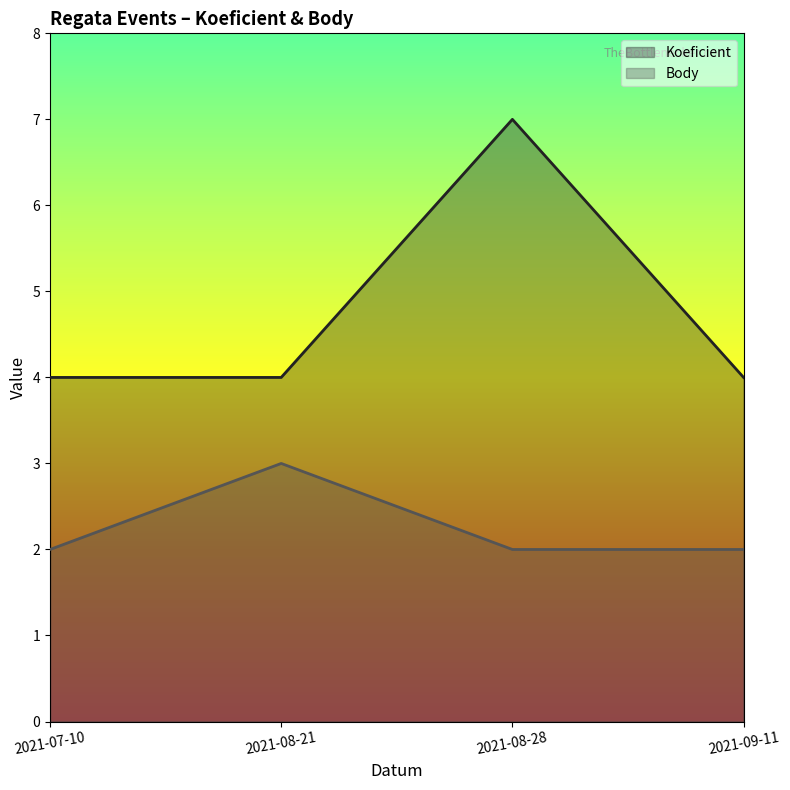

Rank the series by their maximum value, from lowest to highest.

Body, Koeficient